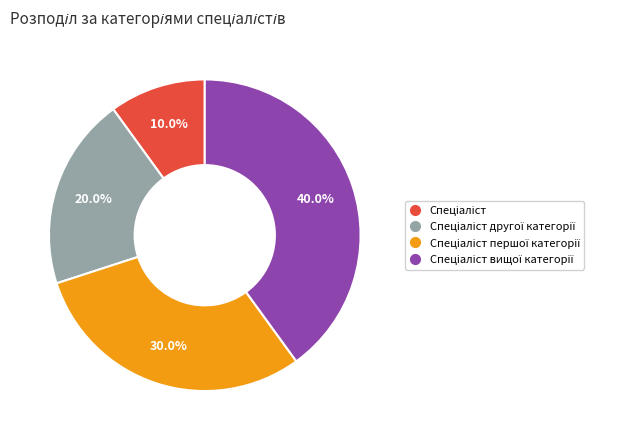

Does any single category account for the majority?

No